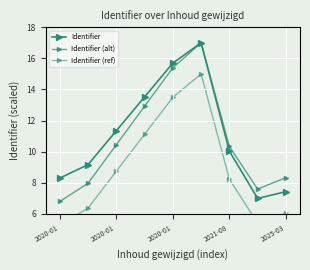

Which series has the largest range (max minus min)?

Identifier (alt)